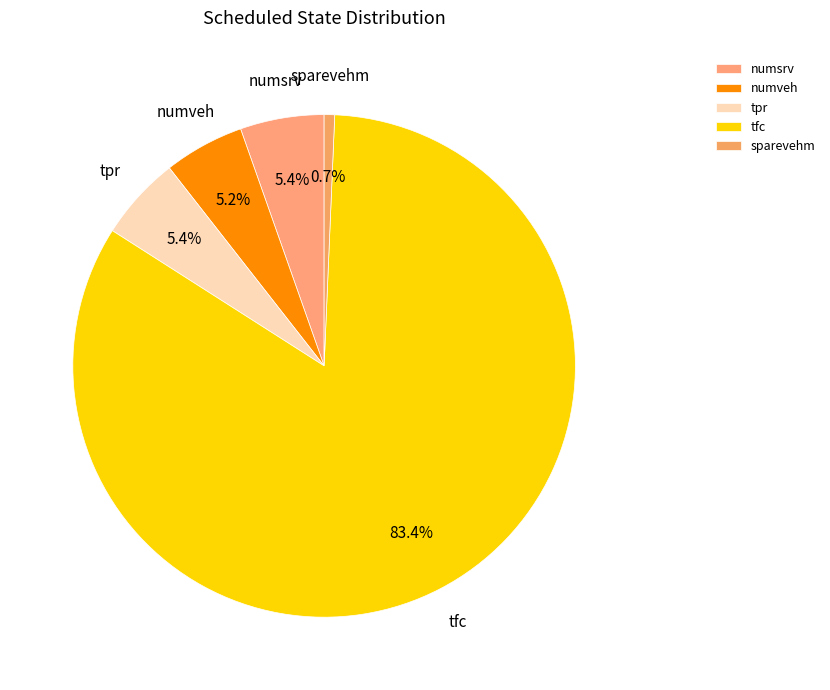

What percentage is NOT represented by sparevehm?

99.3%